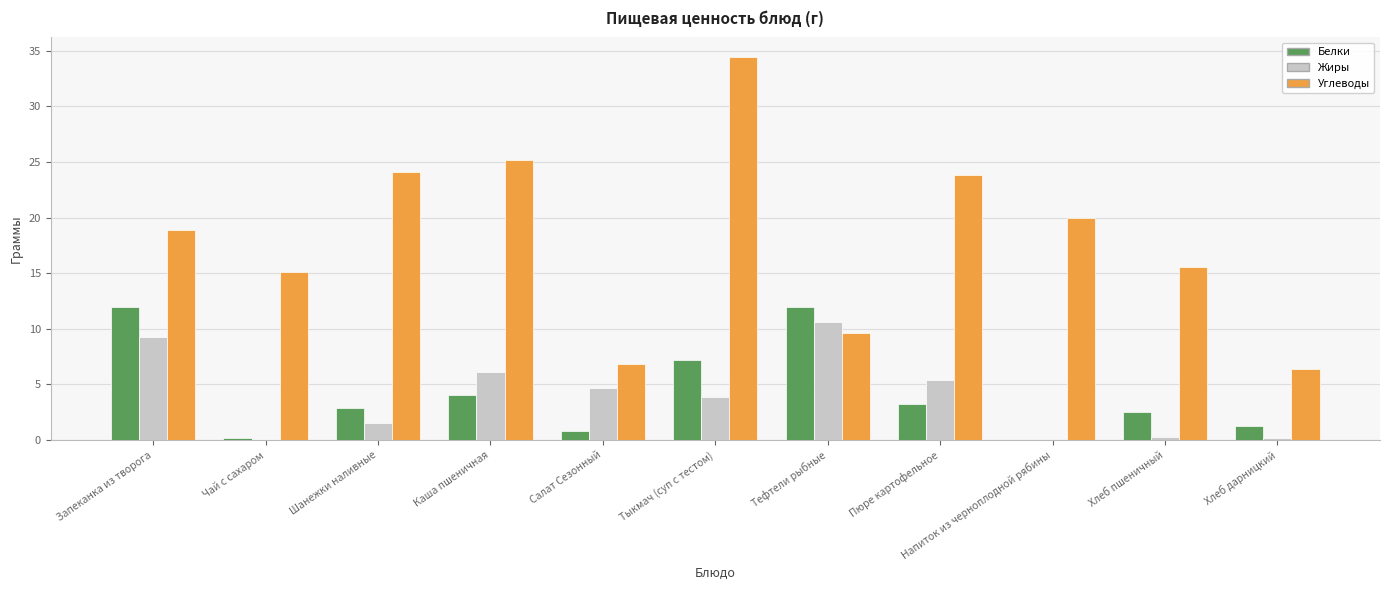

Which category has the highest value in the Углеводы series?

Тыкмач (суп с тестом)